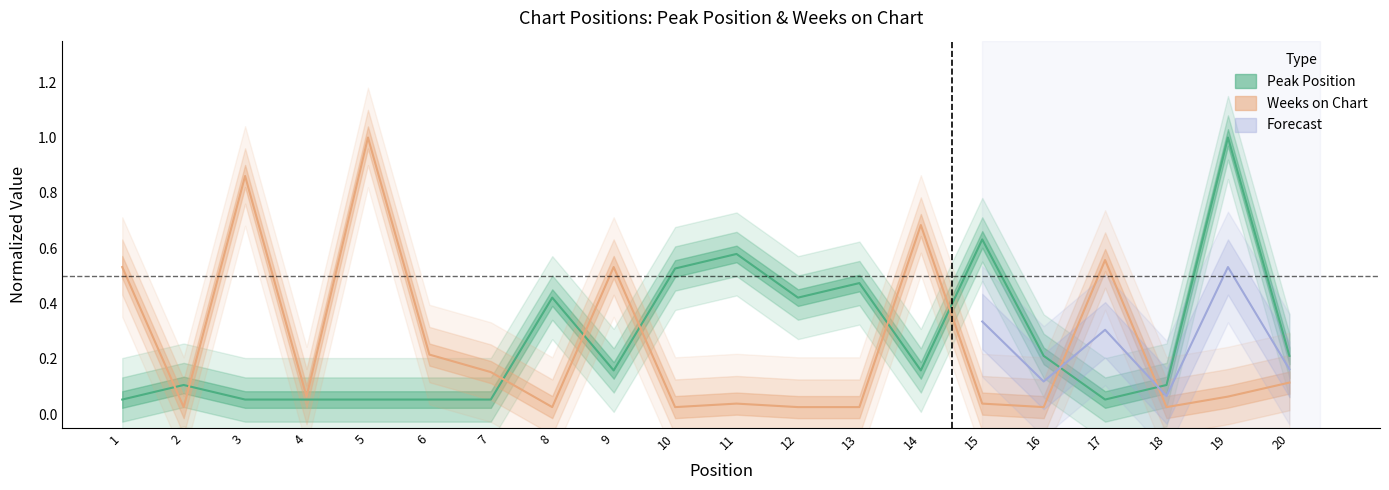

What is the difference between the second highest and minimum values in the Weeks on Chart series?

0.8